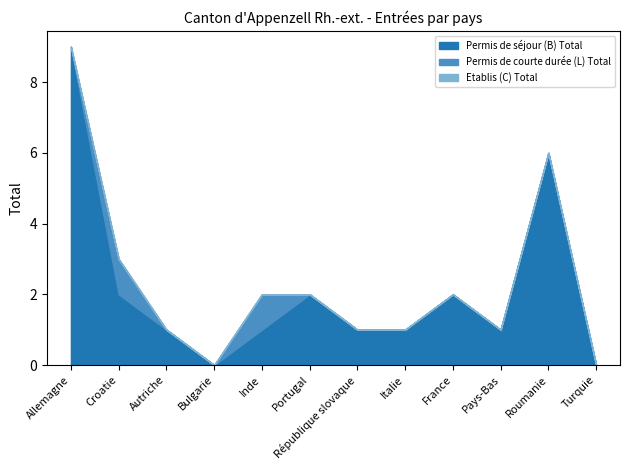

What is the highest value of the Permis de courte durée (L) Total series?

1